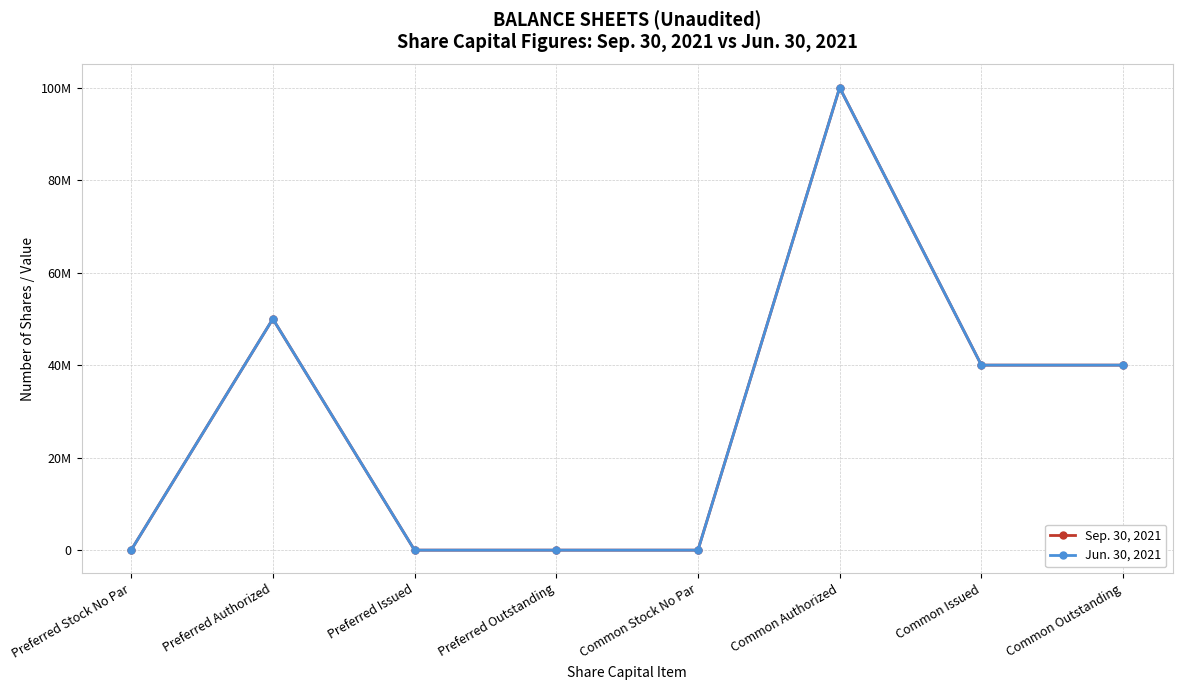

At which category is the sum across all series the highest?

Common Authorized